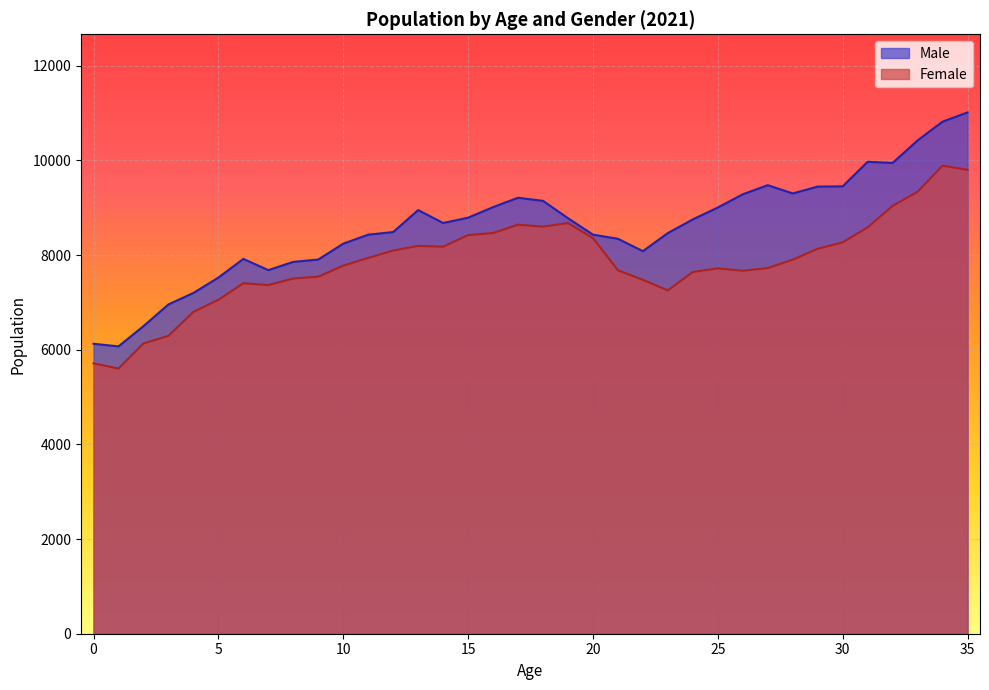

How many categories are shown in the chart?

36